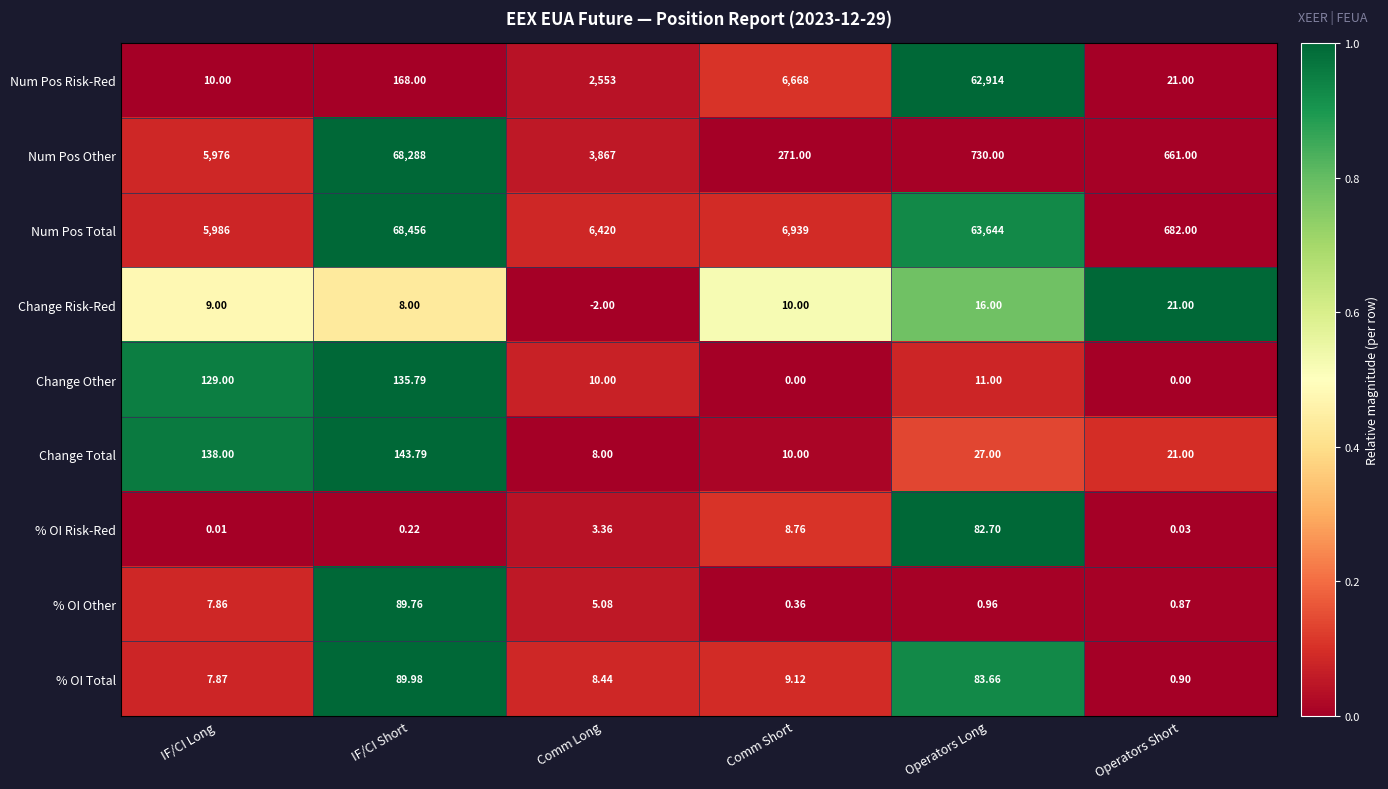

Which series has the largest range (max minus min)?

Num Pos Other